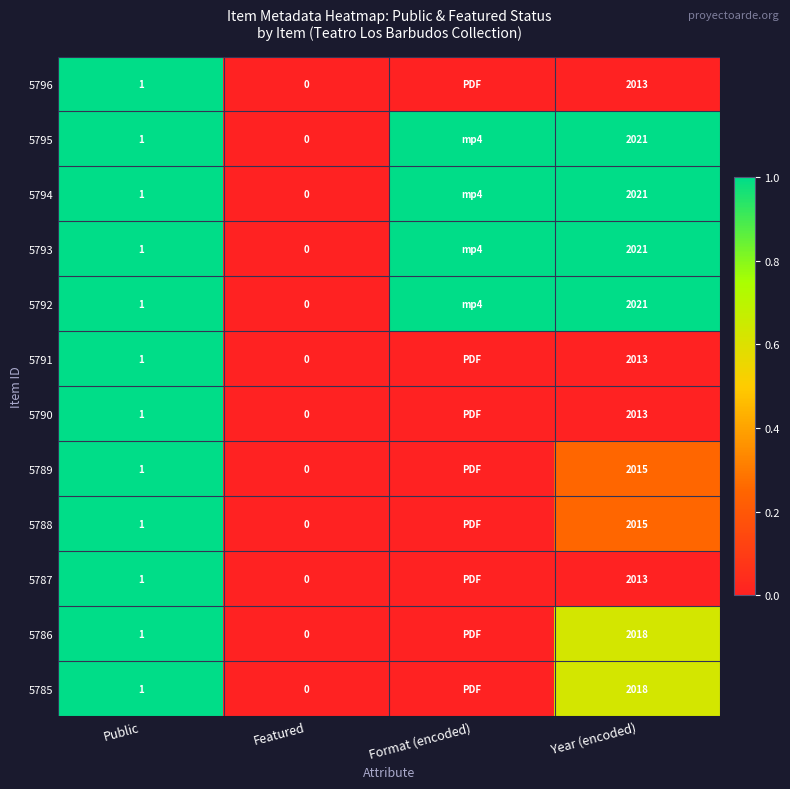

Between Format (encoded) and Public, which is larger?

Public